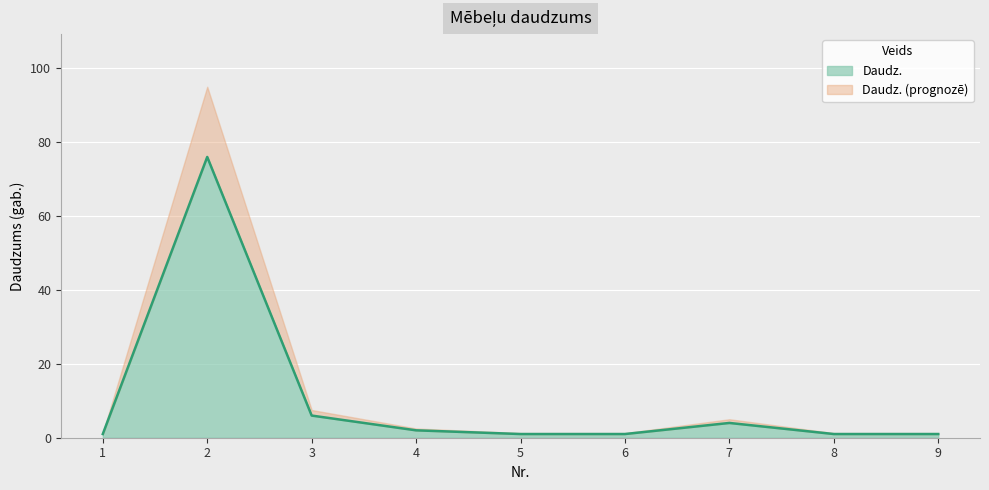

List the labels in order of value, smallest first.

1, 5, 6, 8, 9, 4, 7, 3, 2